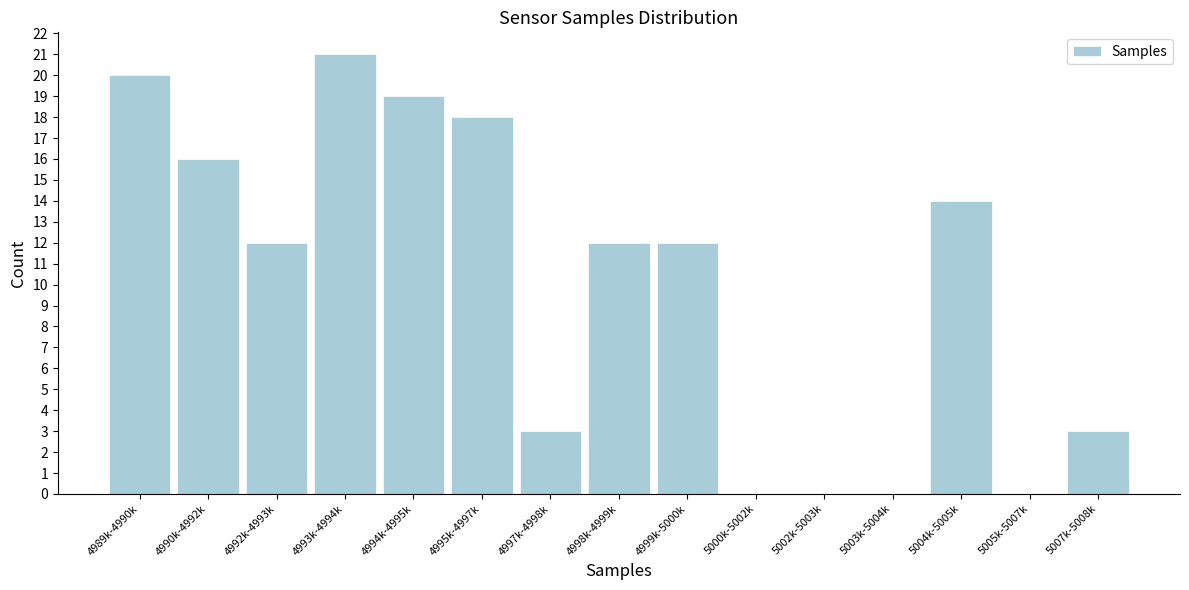

Reading left to right, what are all the values shown in this chart?

4989k-4990k=20	4990k-4992k=16	4992k-4993k=12	4993k-4994k=21	4994k-4995k=19	4995k-4997k=18	4997k-4998k=3	4998k-4999k=12	4999k-5000k=12	5000k-5002k=0	5002k-5003k=0	5003k-5004k=0	5004k-5005k=14	5005k-5007k=0	5007k-5008k=3